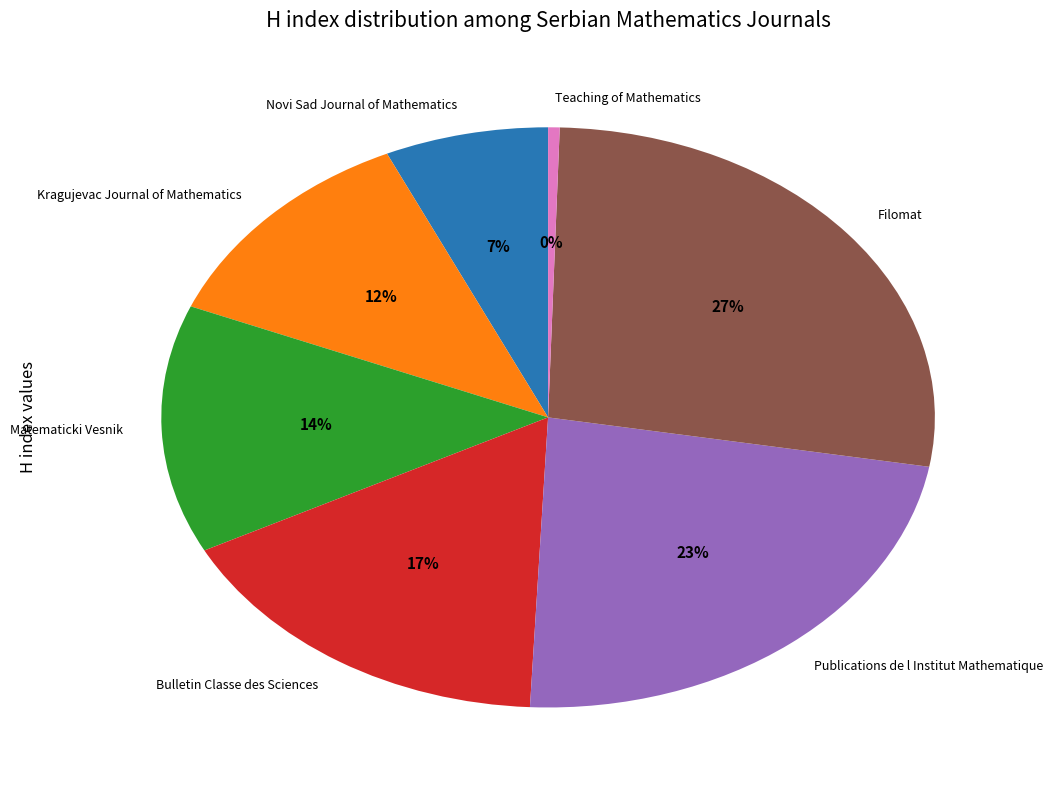

Is the sum of Filomat and Kragujevac Journal of Mathematics greater than half?

No